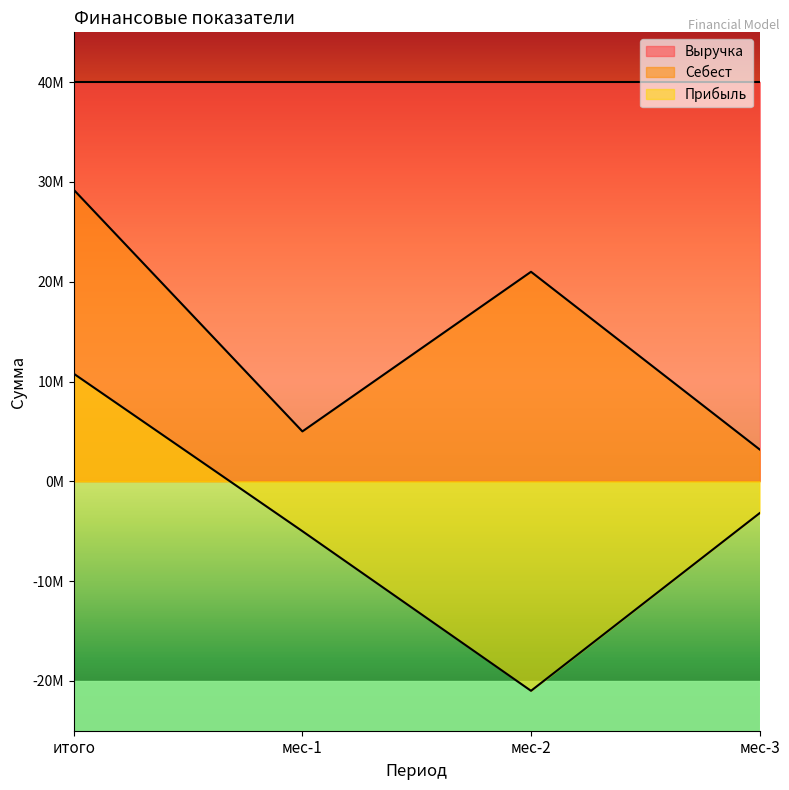

What are all the series names shown in the legend?

Выручка, Себест, Прибыль